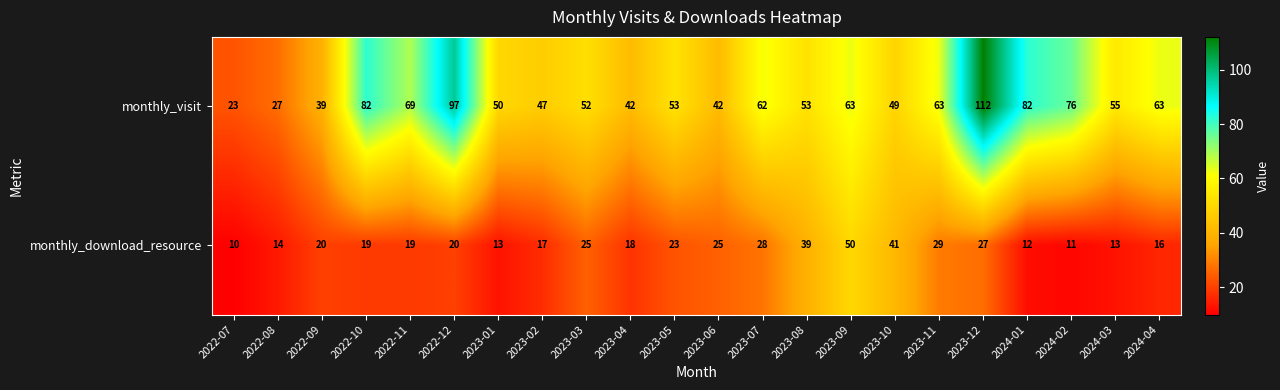

Which series has the largest total across all categories?

monthly_visit